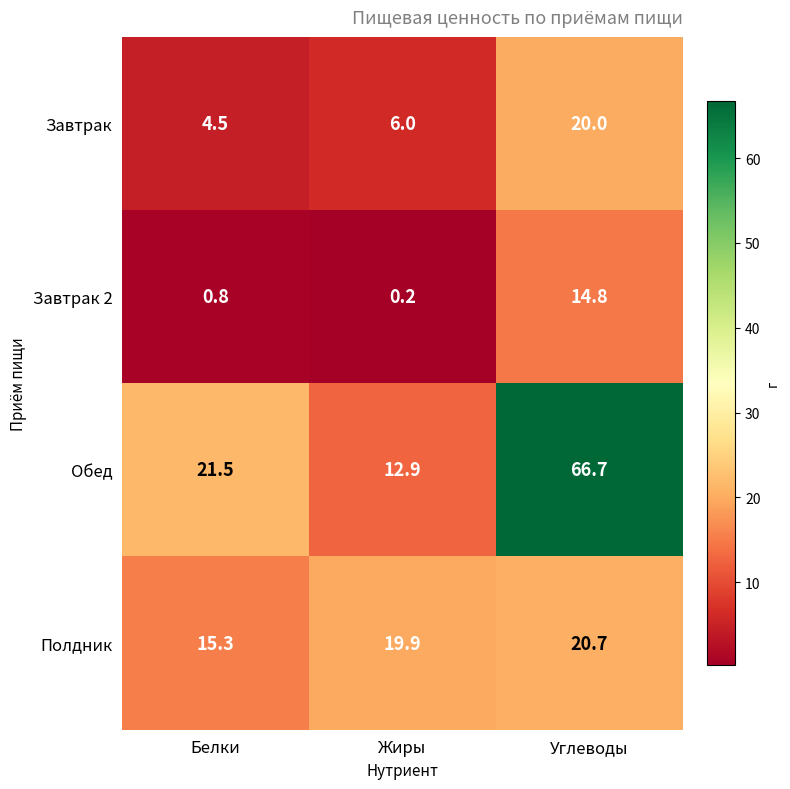

At how many categories does at least one series exceed 13?

3